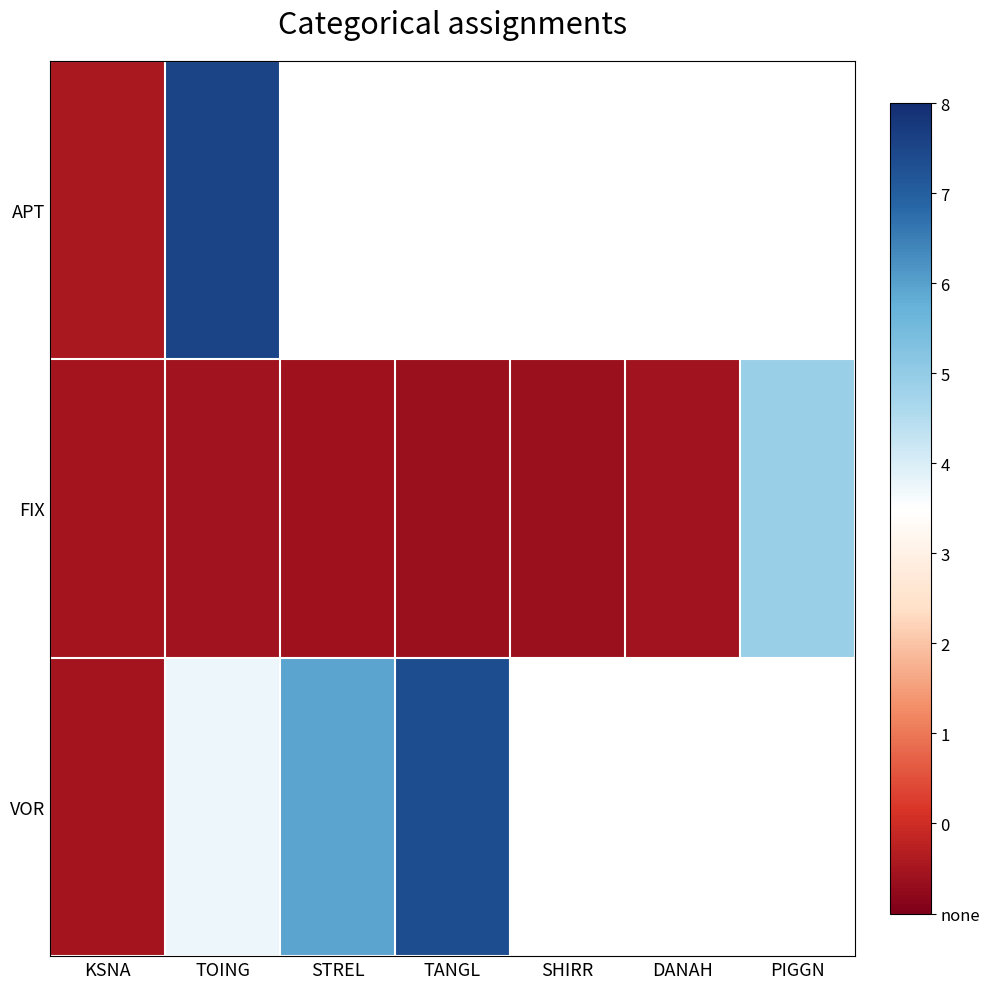

Which category has the lowest value in the APT series?

KSNA